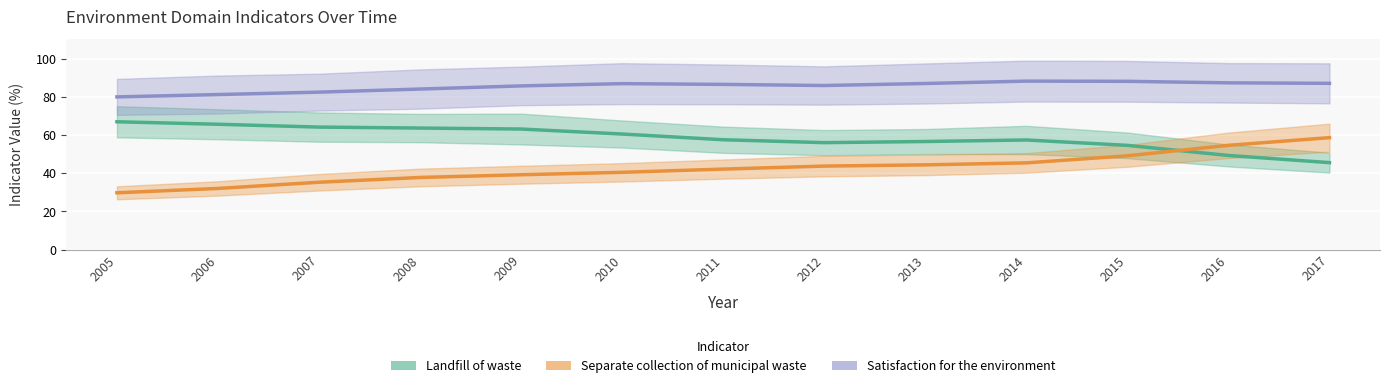

Reading right to left, extract all data points from this chart.

Landfill of waste: 2017=45.5	2016=49.3	2015=54.6	2014=57.4	2013=56.6	2012=56.0	2011=57.5	2010=60.5	2009=63.1	2008=63.6	2007=64.1	2006=65.6	2005=66.9
Separate collection of municipal waste: 2017=58.6	2016=54.6	2015=49.1	2014=45.4	2013=44.4	2012=43.7	2011=42.2	2010=40.5	2009=39.2	2008=37.8	2007=35.3	2006=32.0	2005=29.8
Satisfaction for the environment: 2017=87.0	2016=87.3	2015=88.1	2014=88.2	2013=87.0	2012=85.9	2011=86.5	2010=86.9	2009=85.7	2008=84.1	2007=82.4	2006=81.2	2005=80.0